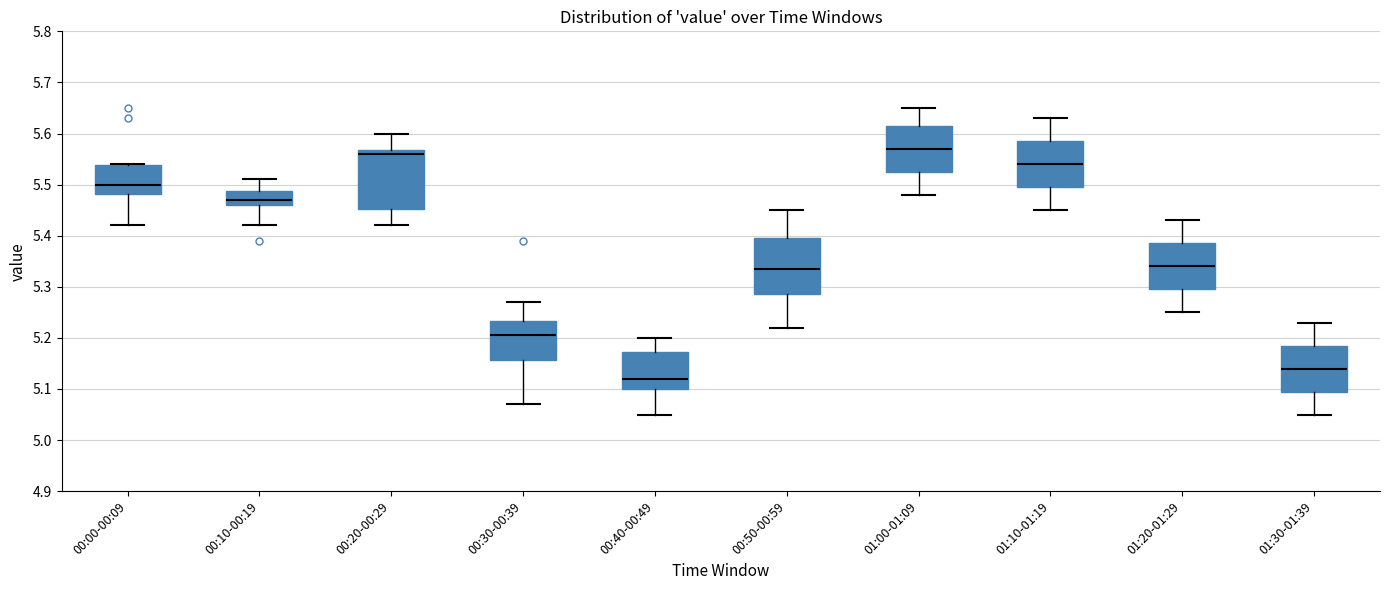

Reading left to right, transcribe this box plot: for each box, give where its median line is, the range the box spans, and where its two whiskers end, as read against the y-axis. The values are not printed on the chart, so give them approximately, as read against the axis.

00:00-00:09: median 5.50, box 5.48 to 5.54, whiskers 5.42 to 5.54
00:10-00:19: median 5.47, box 5.46 to 5.49, whiskers 5.42 to 5.51
00:20-00:29: median 5.56, box 5.45 to 5.57, whiskers 5.42 to 5.60
00:30-00:39: median 5.21, box 5.16 to 5.23, whiskers 5.07 to 5.27
00:40-00:49: median 5.12, box 5.10 to 5.17, whiskers 5.05 to 5.20
00:50-00:59: median 5.34, box 5.29 to 5.40, whiskers 5.22 to 5.45
01:00-01:09: median 5.57, box 5.53 to 5.62, whiskers 5.48 to 5.65
01:10-01:19: median 5.54, box 5.50 to 5.59, whiskers 5.45 to 5.63
01:20-01:29: median 5.34, box 5.30 to 5.39, whiskers 5.25 to 5.43
01:30-01:39: median 5.14, box 5.10 to 5.19, whiskers 5.05 to 5.23